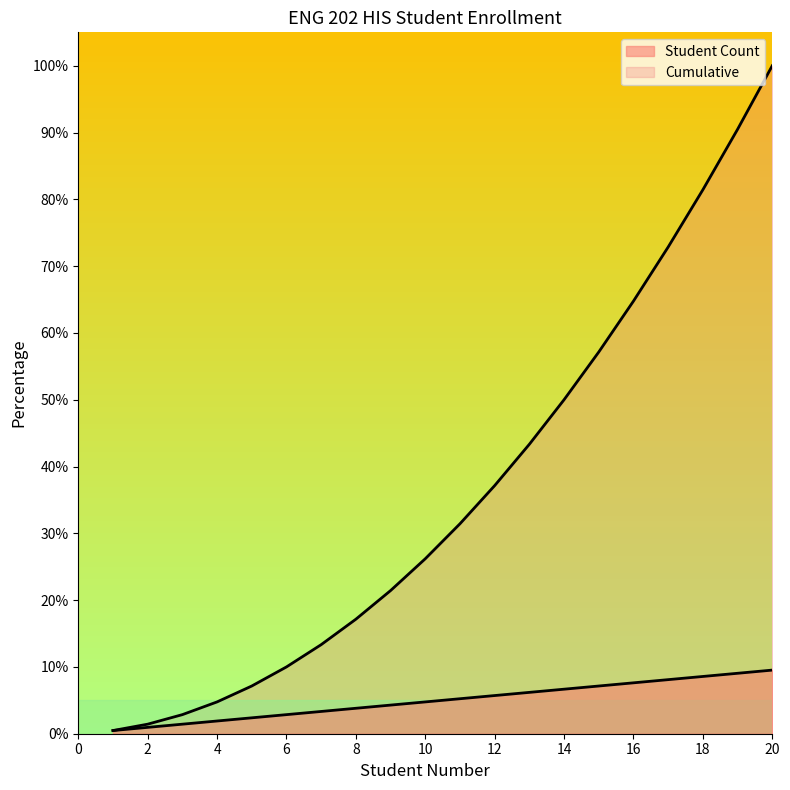

What is the average value of the Student Count series?

5.0